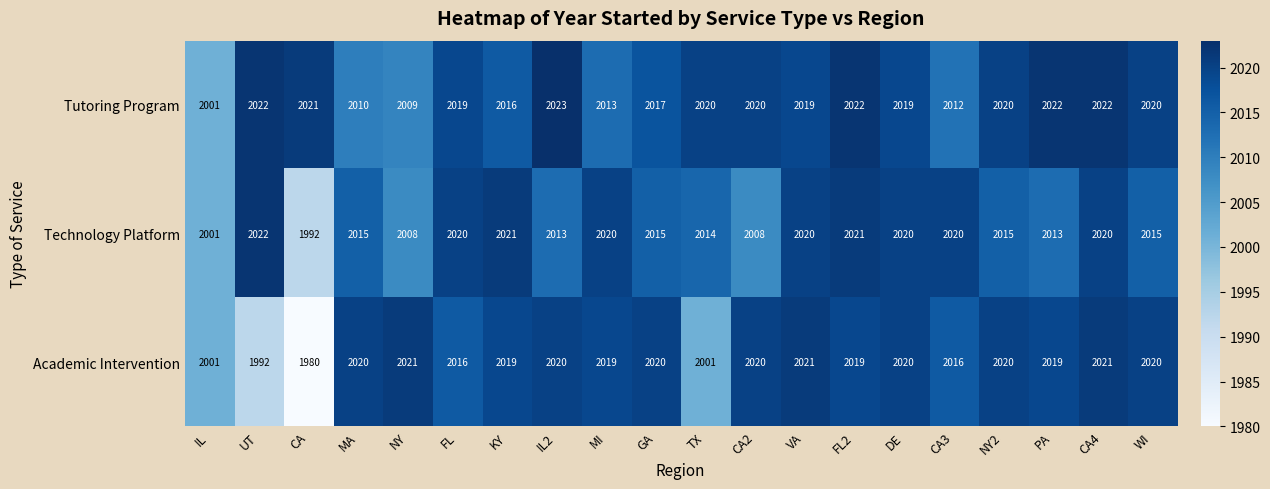

What is the difference between the maximum and minimum values in the Tutoring Program series?

22